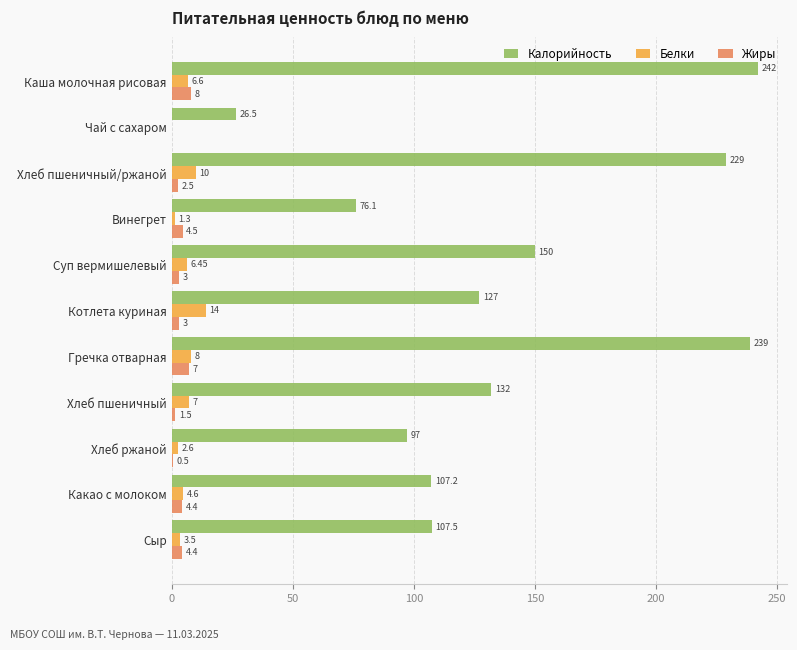

What is the average value of the Жиры series?

3.5